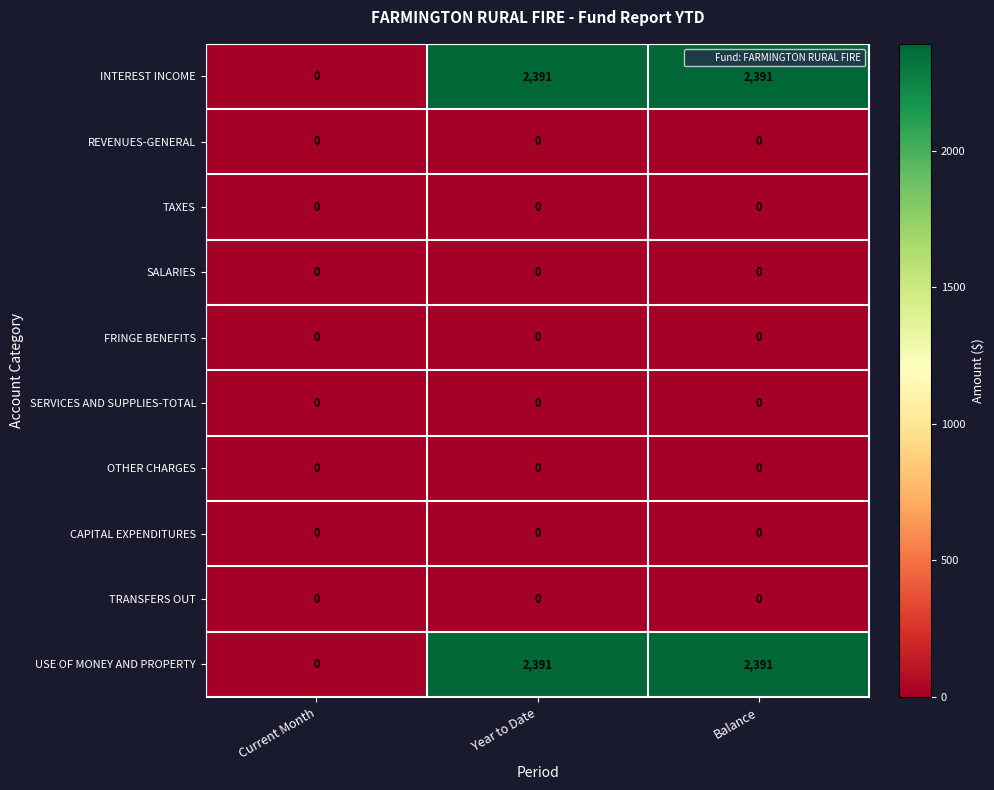

What is the difference between the highest and lowest values at Year to Date?

2391